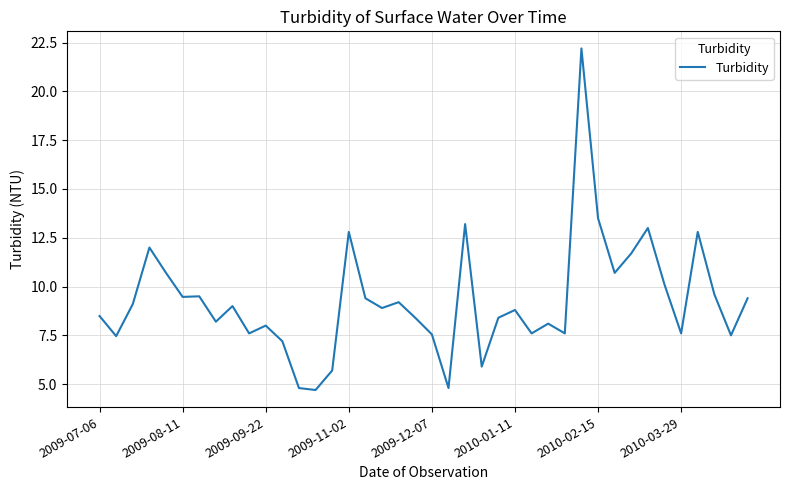

What is the maximum value shown in the chart?

22.2